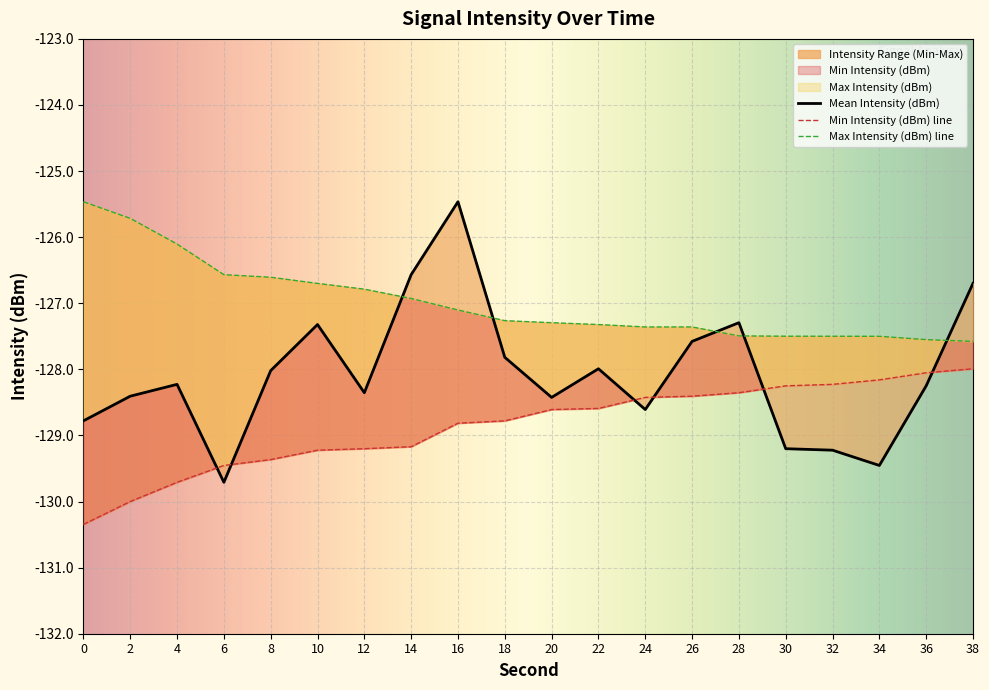

At which category is the sum across all series the highest?

16